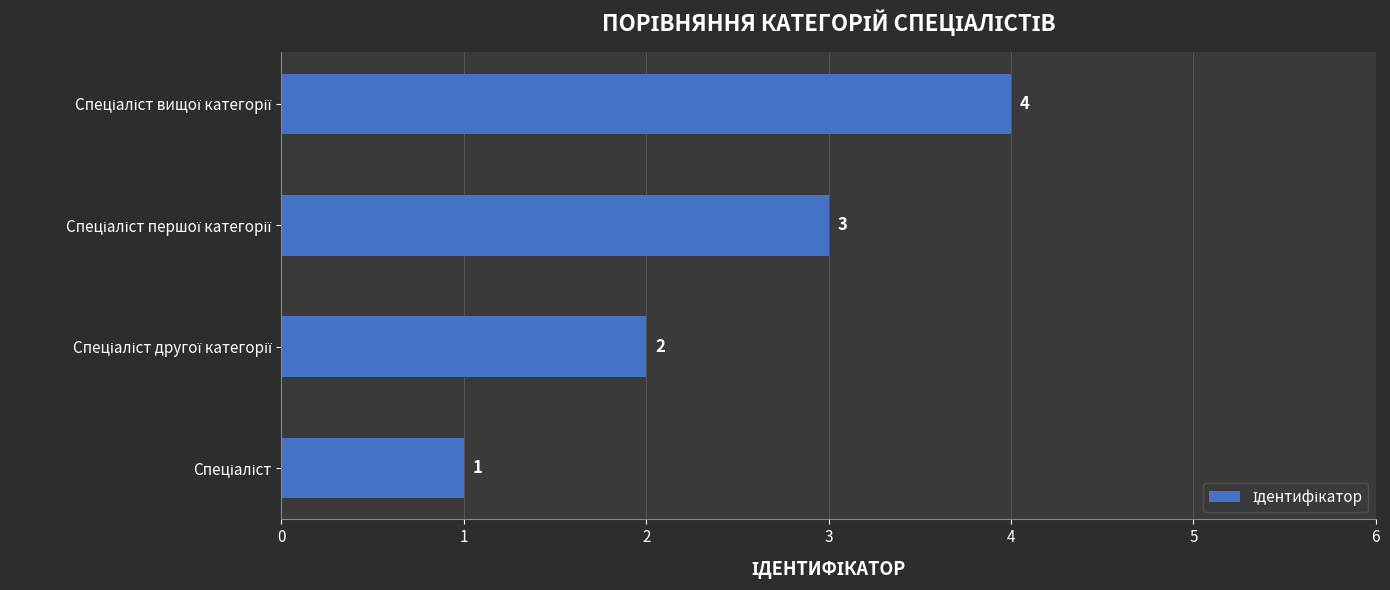

Count the values in the range 2 to 4.

3